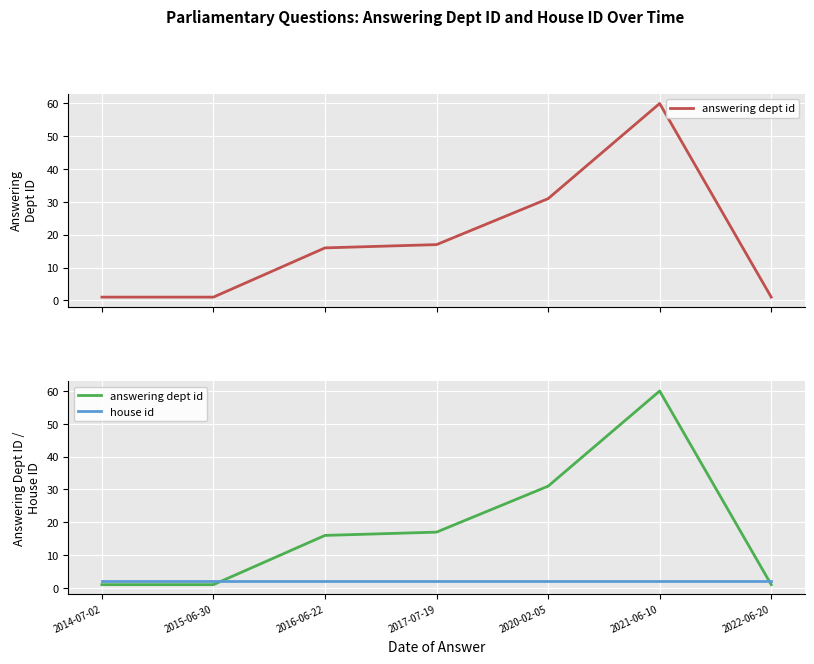

At how many categories does at least one series exceed 48?

1